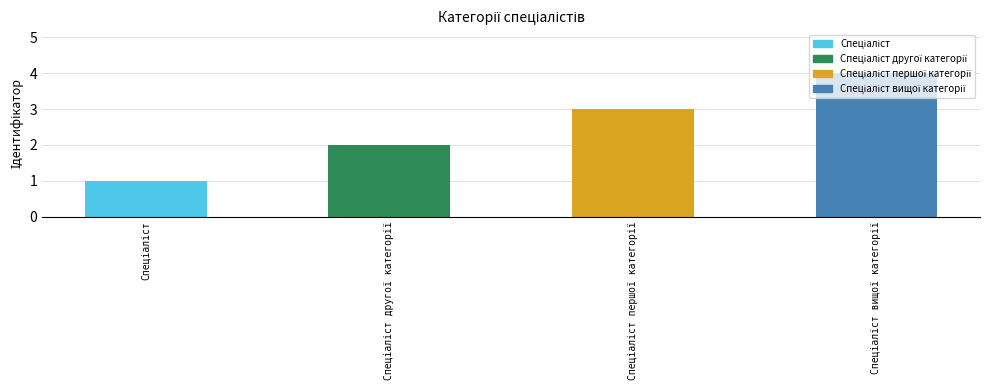

What is the sum of all values?

10